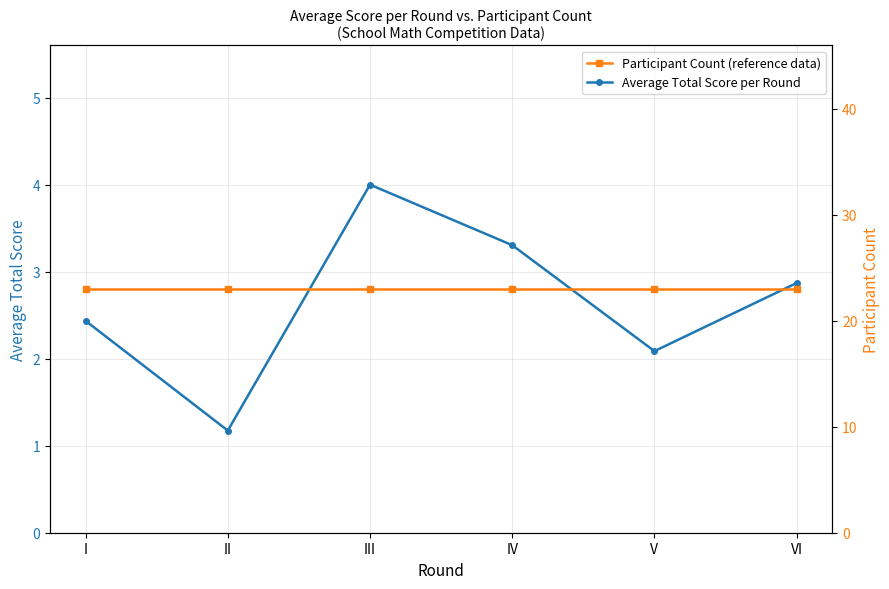

What is the total value across all series at IV?

26.3